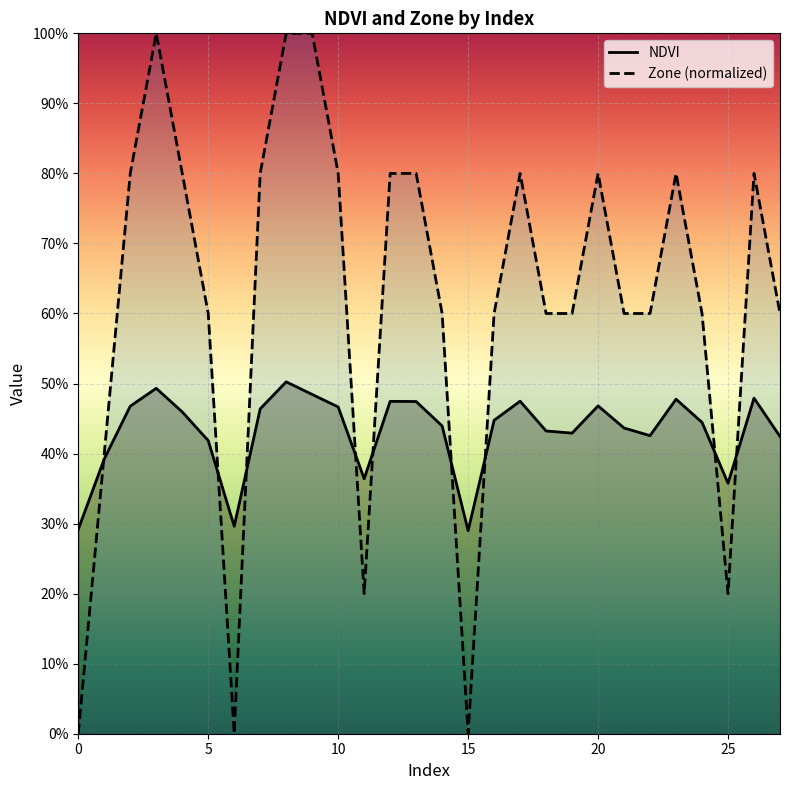

How many lines are shown in the chart?

2